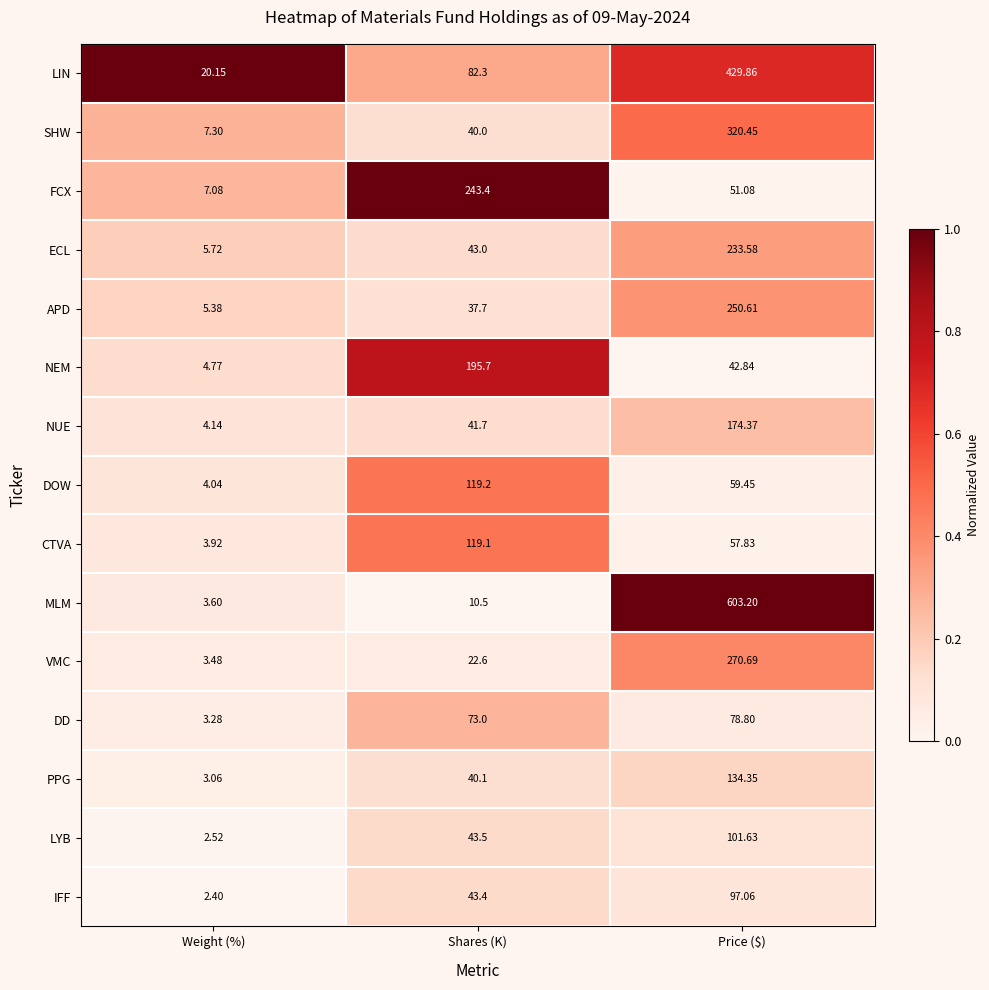

List the labels in order of SHW value, smallest first.

Weight (%), Shares (K), Price ($)